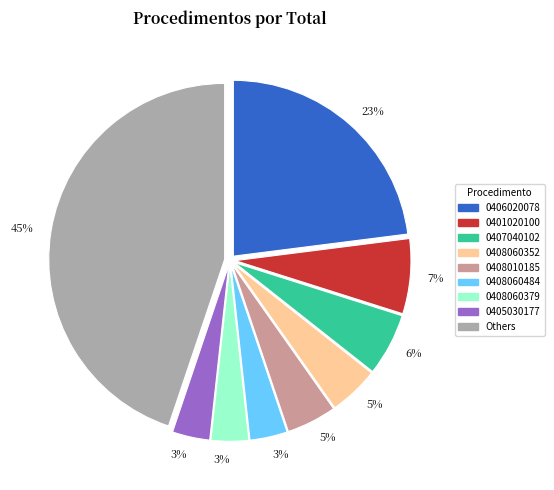

Between 0408010185 and 0401020100, which is larger?

0401020100